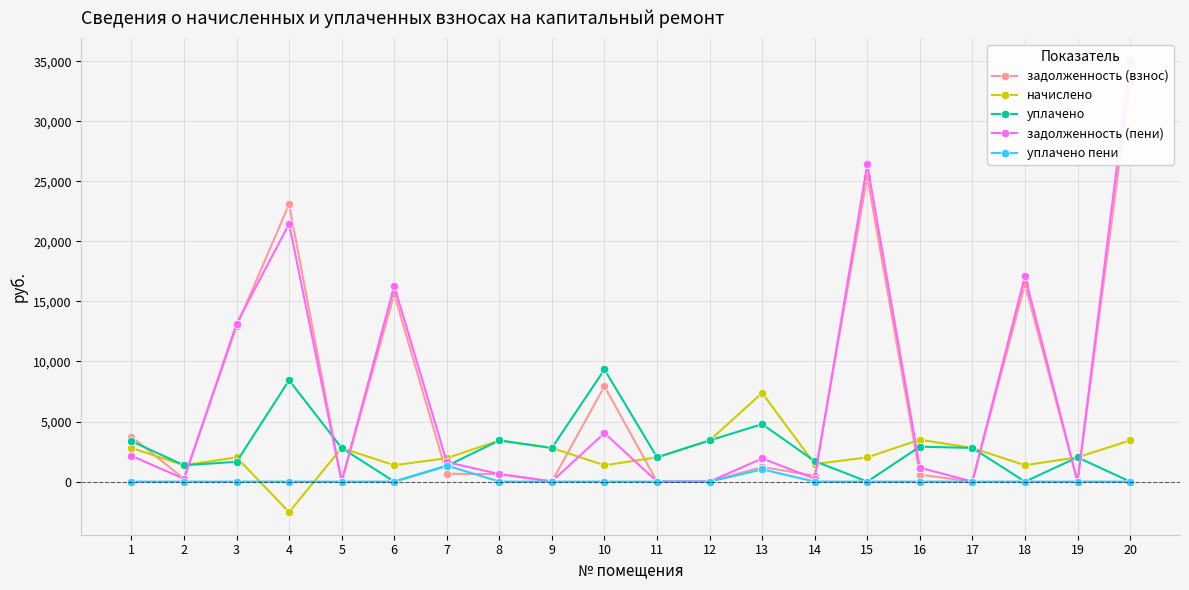

Is it true that начислено equals 3344.6 at 15?

False